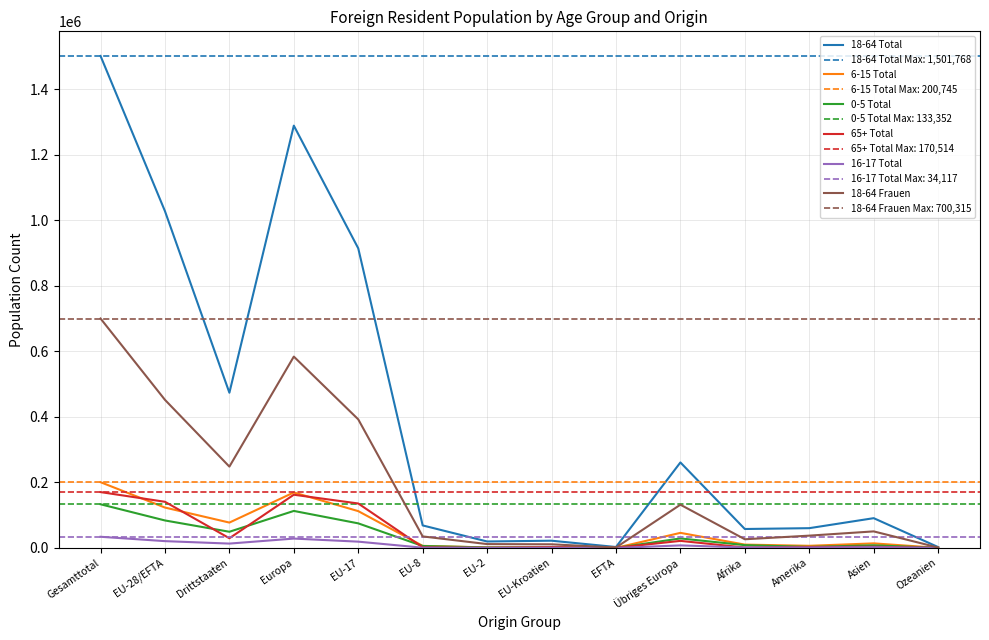

Reading left to right, transcribe all the data shown in this chart.

18-64 Total: 1501768	1027990	473778	1288993	914514	68750	19754	22108	2864	261003	57827	60384	90903	2710
6-15 Total: 200745	123296	77449	169353	112389	6313	1658	2602	334	46057	10206	6534	13951	404
0-5 Total: 133352	83924	49428	113001	75055	5890	1491	1283	205	29077	8573	3222	8091	230
65+ Total: 170514	140903	29611	162462	135686	1994	376	2327	520	21559	1342	2812	3660	195
16-17 Total: 34117	20812	13305	28608	19229	767	259	505	52	7796	1444	1563	2399	60
18-64 Frauen: 700315	452039	248276	584060	392479	35223	11807	11125	1405	132021	26516	37573	50535	1305